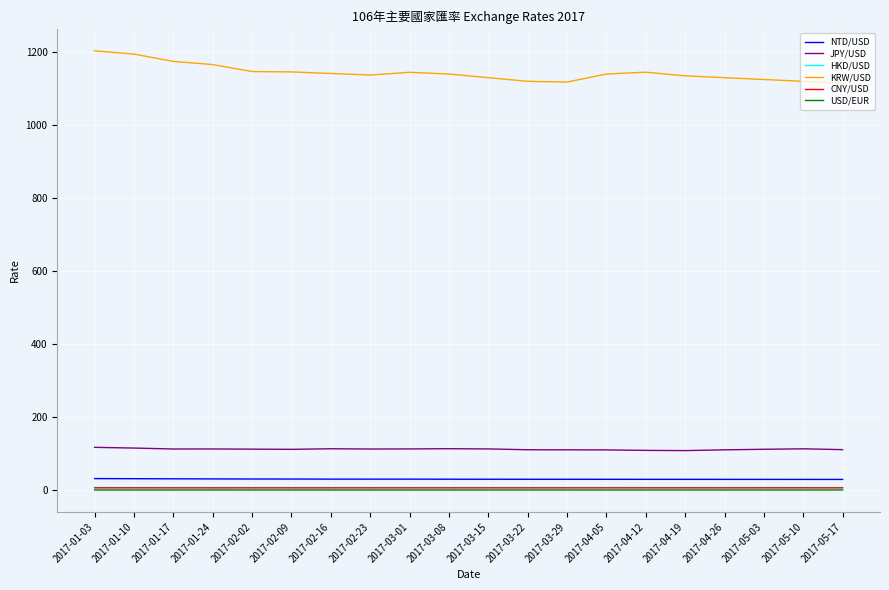

Which series has the largest total across all categories?

KRW/USD